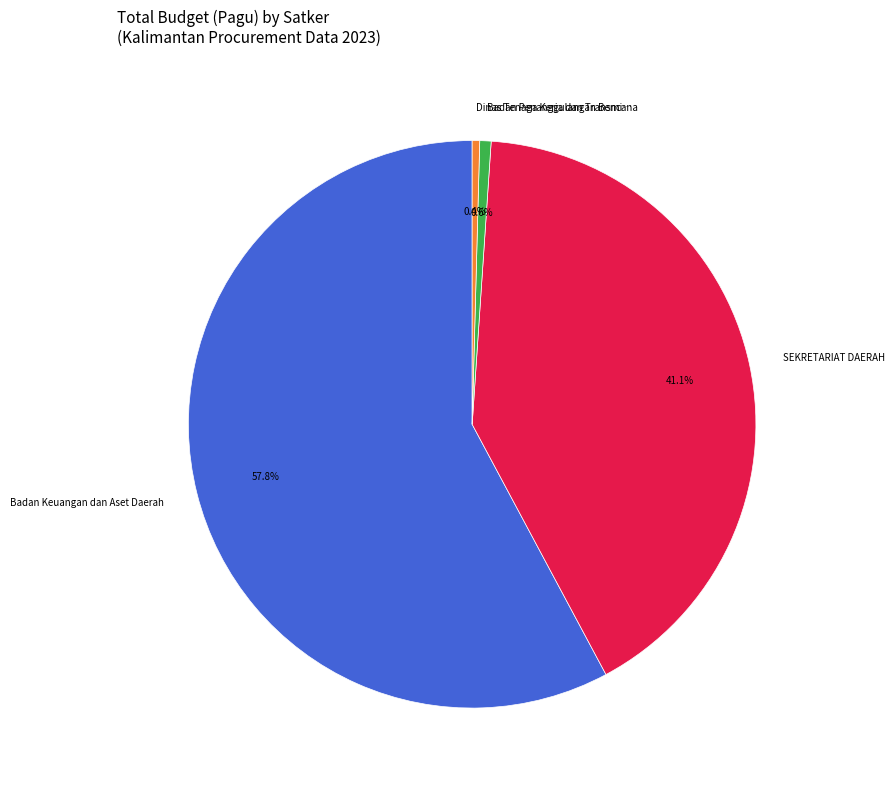

Is there any slice that represents more than half of the pie?

Yes